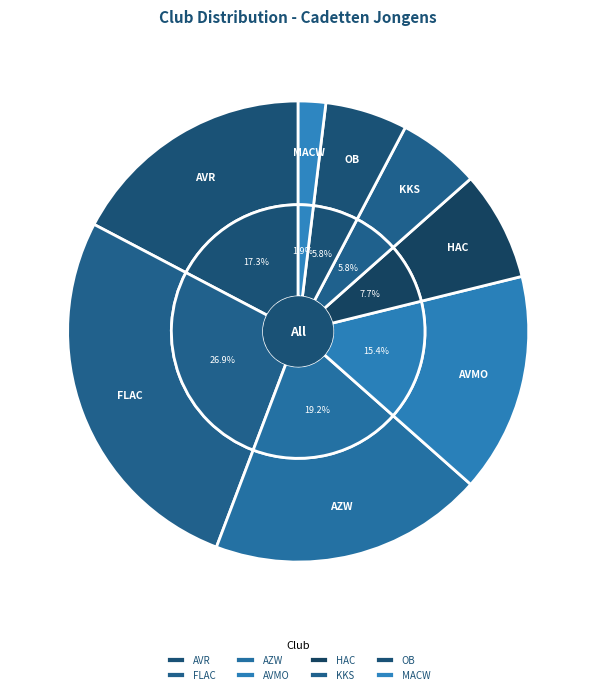

How many slices are in this pie chart?

8